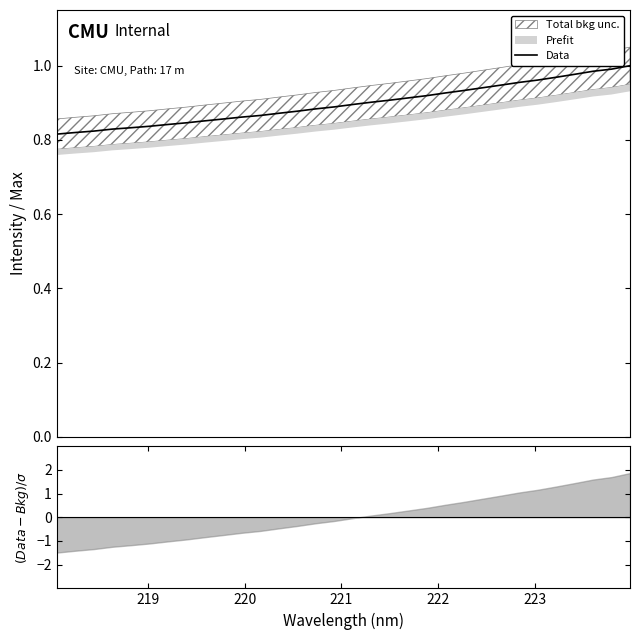

The chart shows a value of 1.4 at 30. True or false?

False